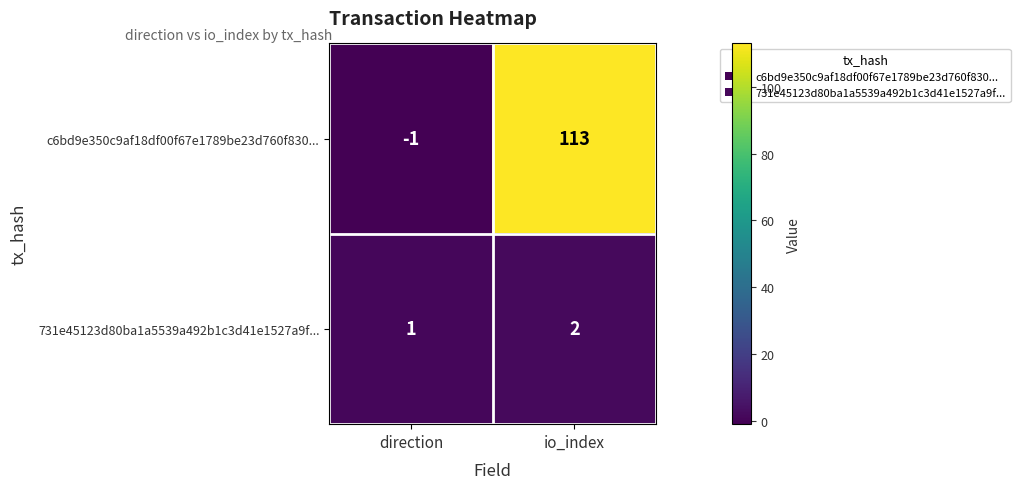

Reading left to right, transcribe all the data shown in this chart.

c6bd9e350c9af18df00f67e1789be23d760f830...: direction=-1	io_index=113
731e45123d80ba1a5539a492b1c3d41e1527a9f...: direction=1	io_index=2